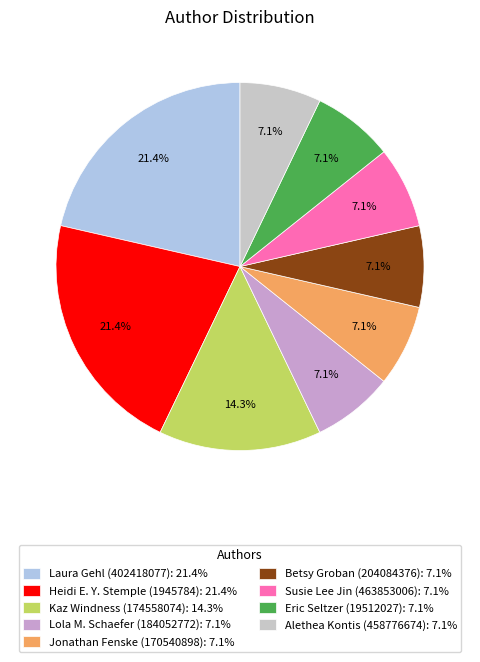

What percentage do Heidi E. Y. Stemple (1945784): 21.4% and Susie Lee Jin (463853006): 7.1% together represent?

28.6%